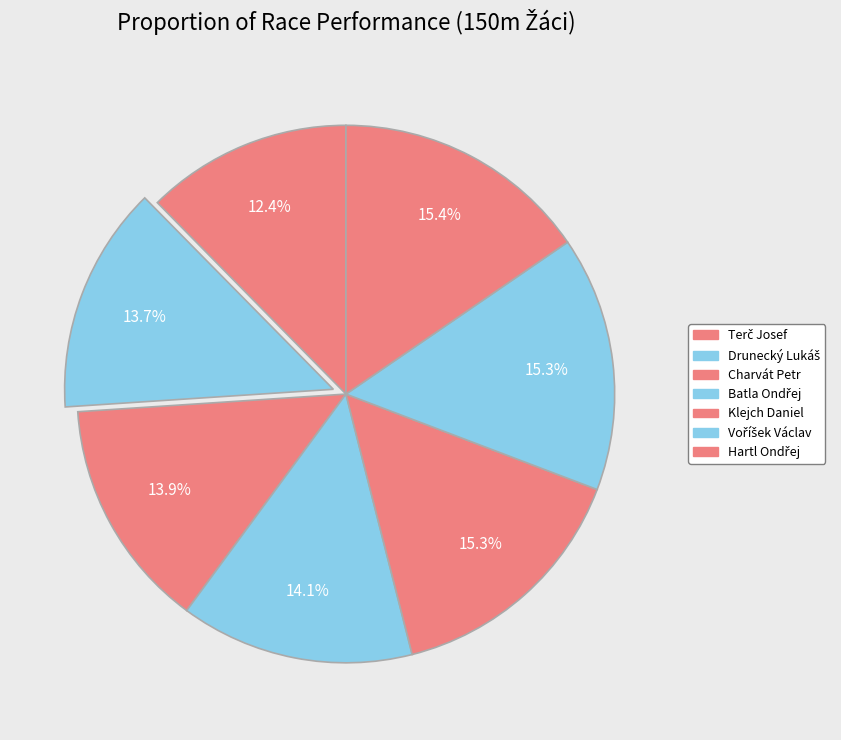

What is the ratio of the value at Voříšek Václav to the value at Terč Josef?

1.2